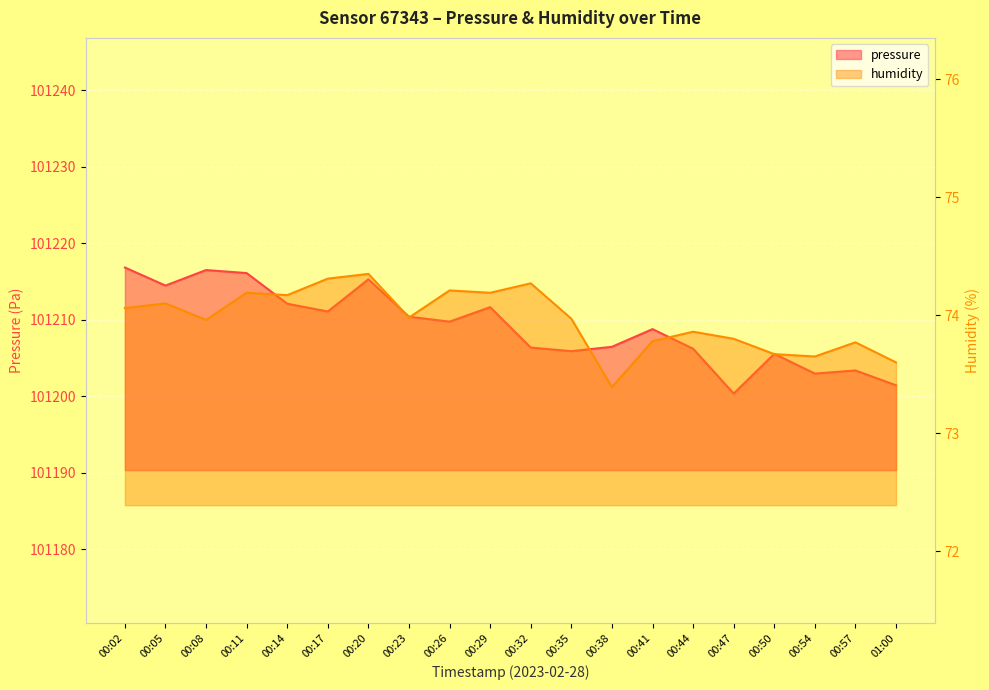

Which series has the largest range (max minus min)?

pressure